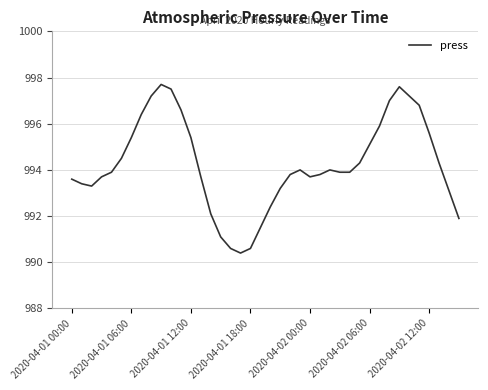

What is the greatest value displayed?

997.7